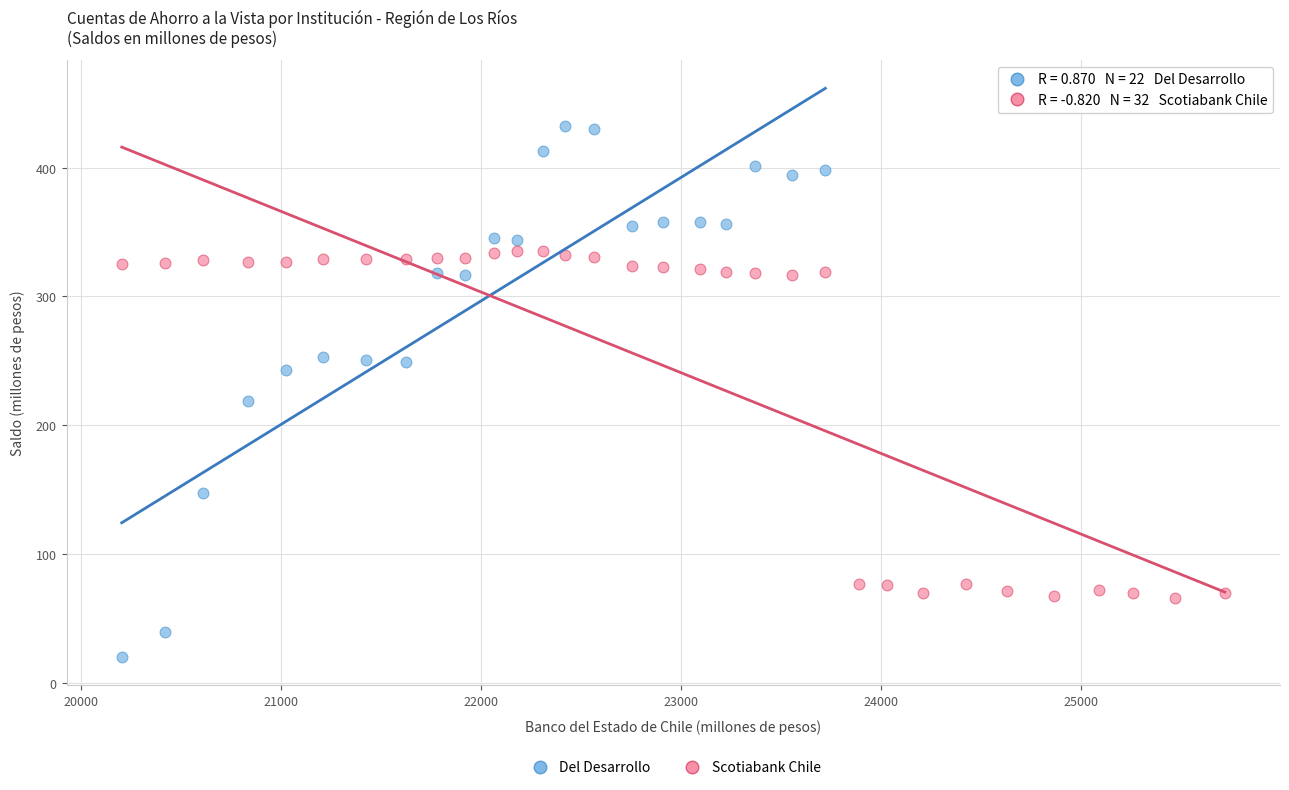

Which series reaches the maximum Y coordinate?

Del Desarrollo